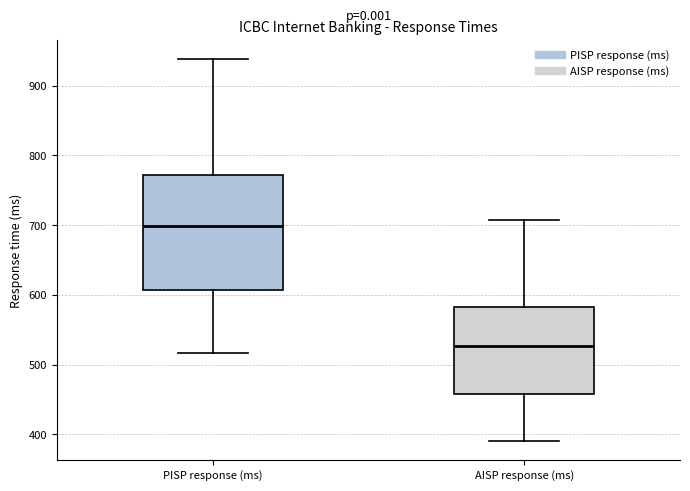

Which box is the tallest, from its lower edge to its upper edge?

PISP response (ms)